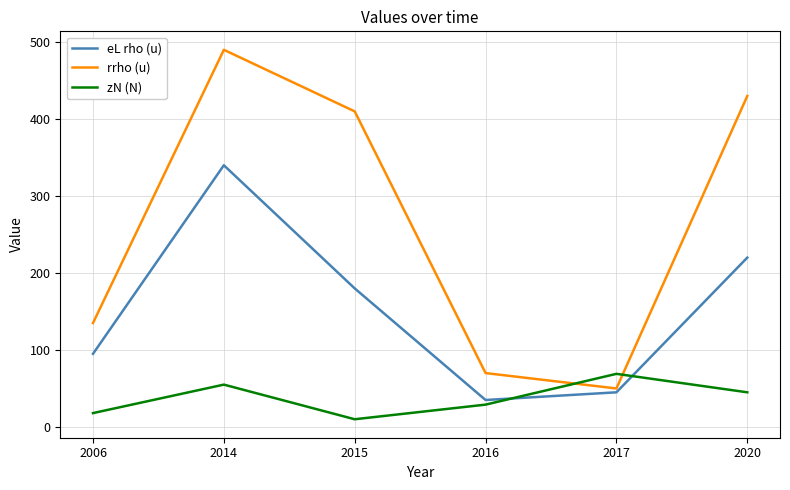

Reading left to right, list all the values displayed in this chart.

eL rho (u): 95	340	180	35	45	220
rrho (u): 135	490	410	70	50	430
zN (N): 18	55	10	29	69	45